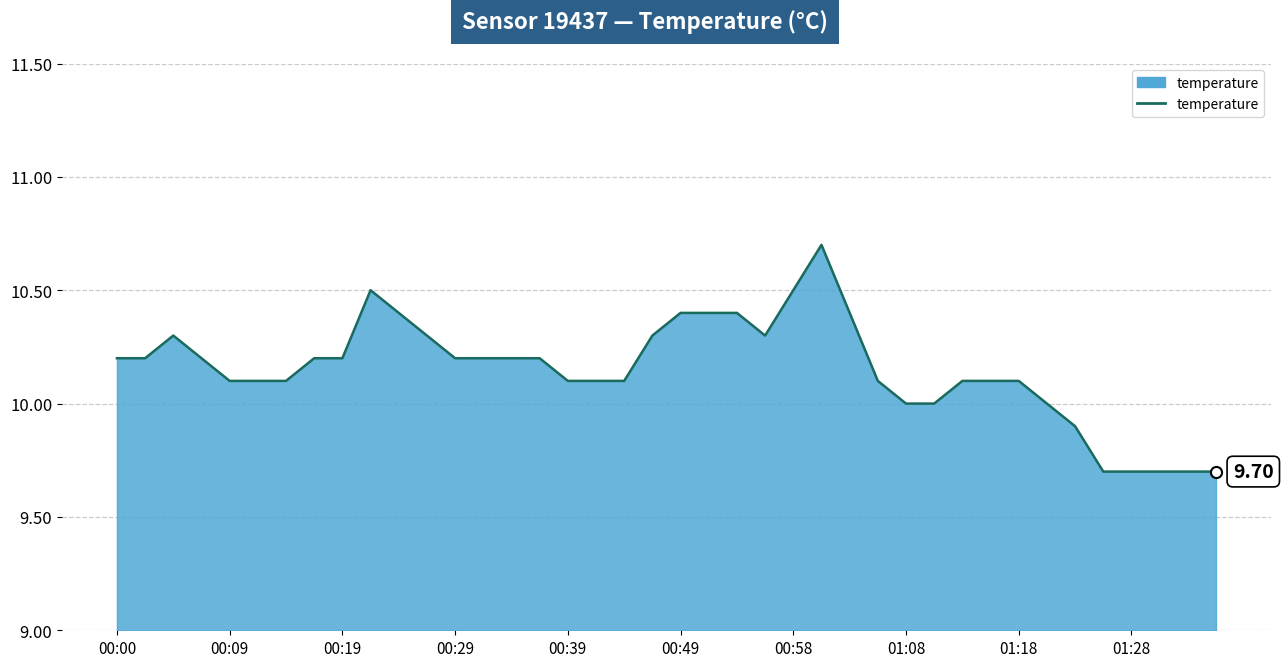

Reading right to left, what are all the values shown in this chart?

9.7	9.7	9.7	9.7	9.7	9.9	10.0	10.1	10.1	10.1	10.0	10.0	10.1	10.4	10.7	10.5	10.3	10.4	10.4	10.4	10.3	10.1	10.1	10.1	10.2	10.2	10.2	10.2	10.3	10.4	10.5	10.2	10.2	10.1	10.1	10.1	10.2	10.3	10.2	10.2